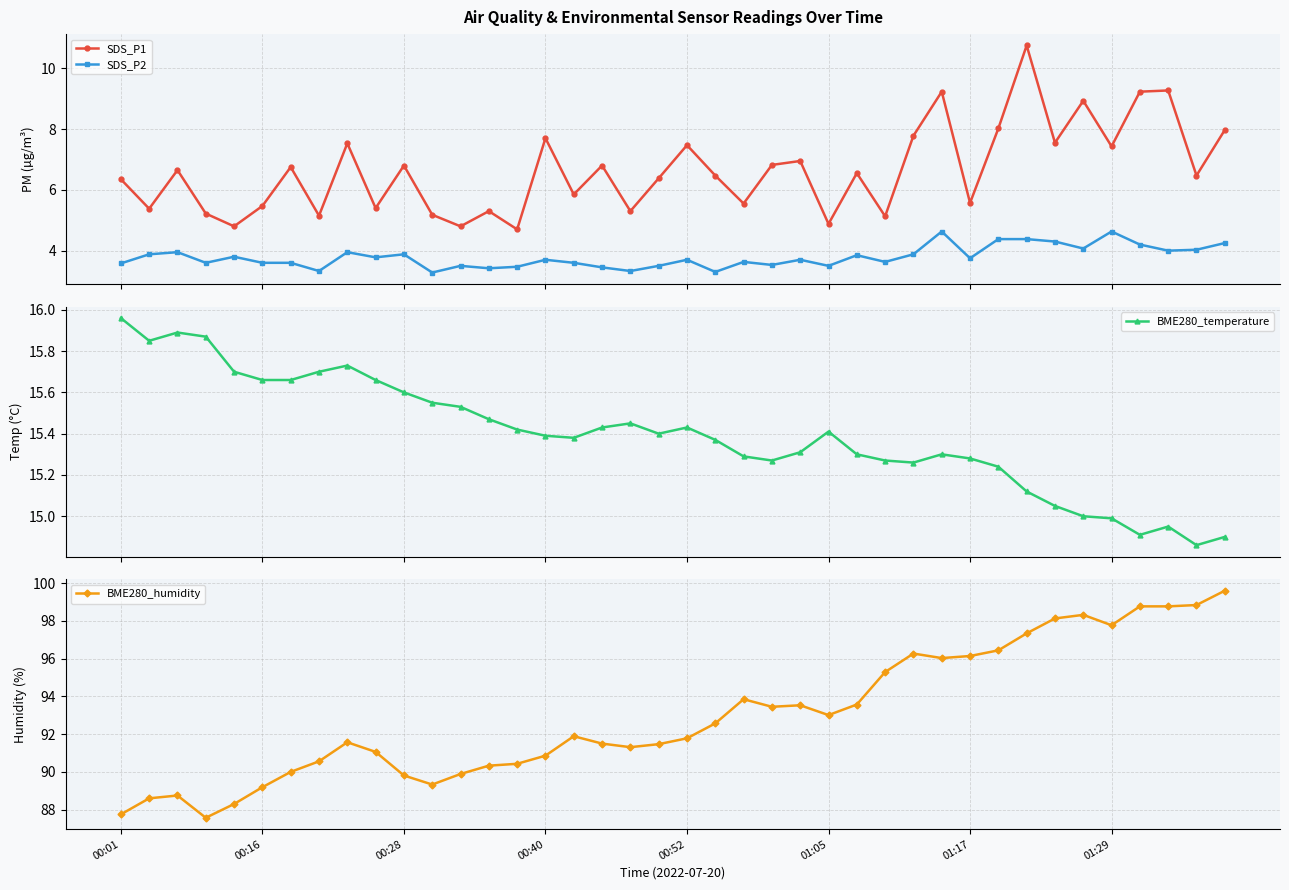

What is the lowest value of the SDS_P2 series?

3.3